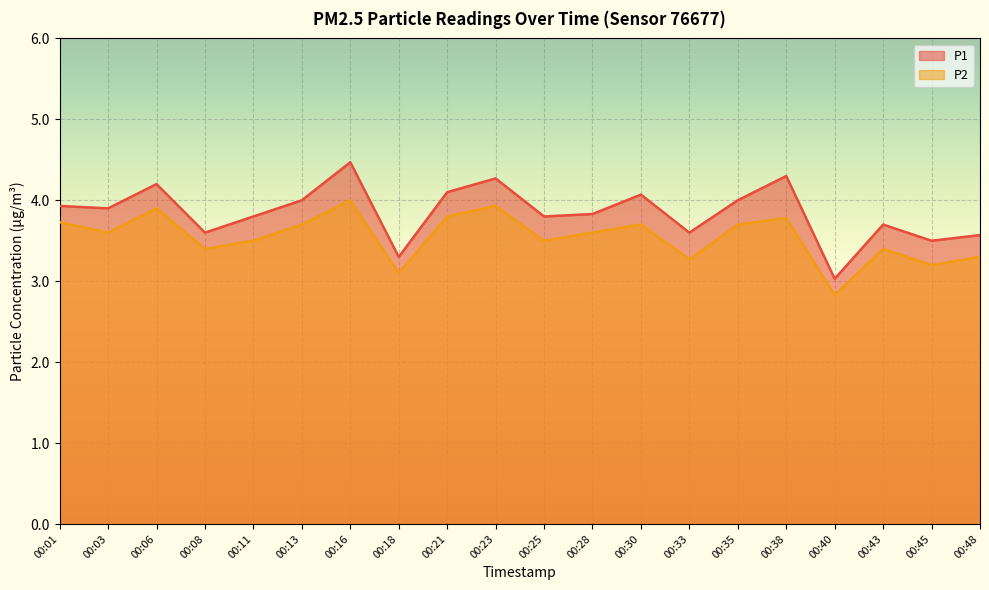

True or false: P2 has more than 0 interior local peaks.

True